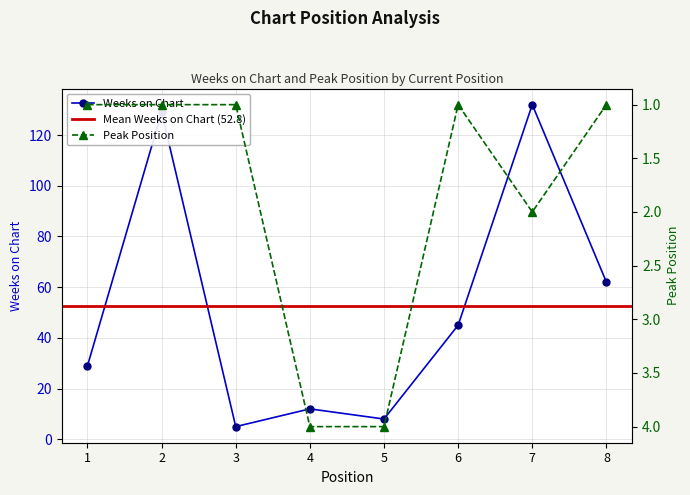

How many interior local peaks does the Peak Position series have?

1